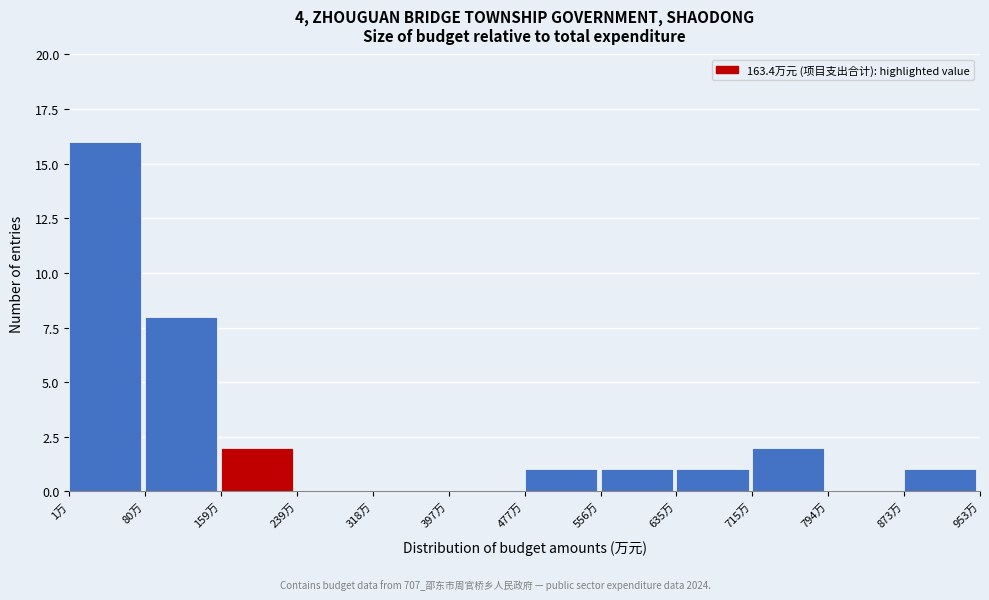

Which range on the x-axis has the tallest bar?

0 to 80